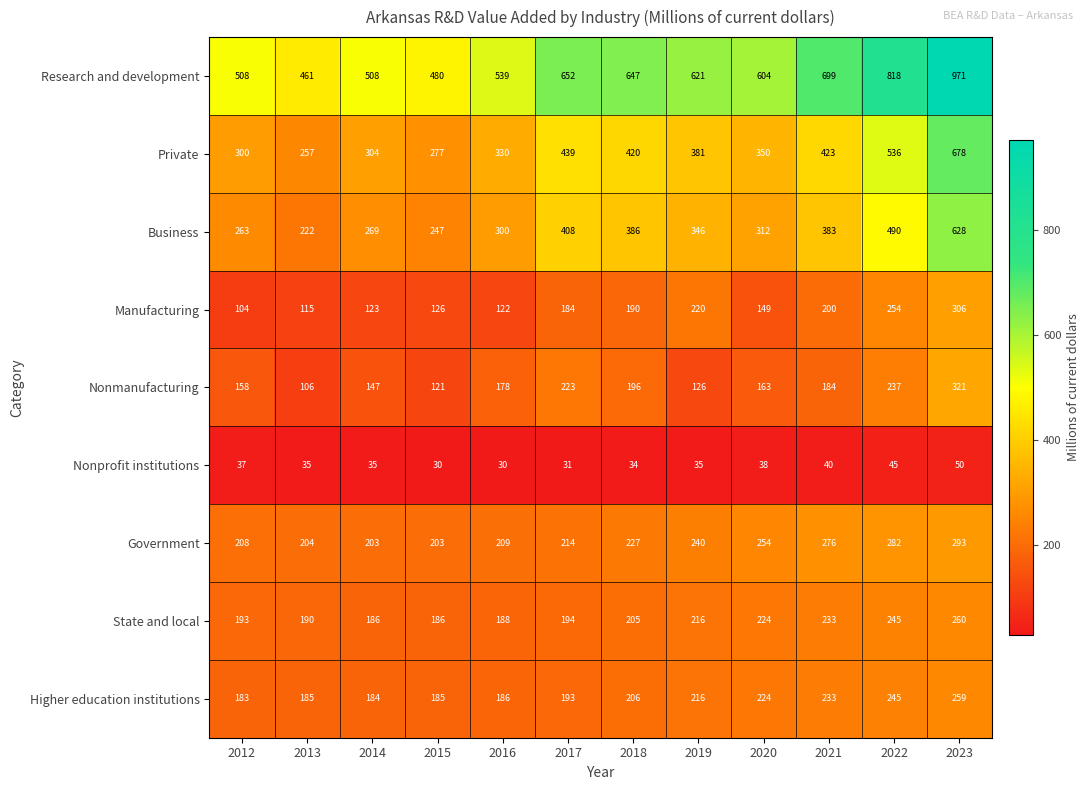

Which series has the widest spread of values?

Research and development